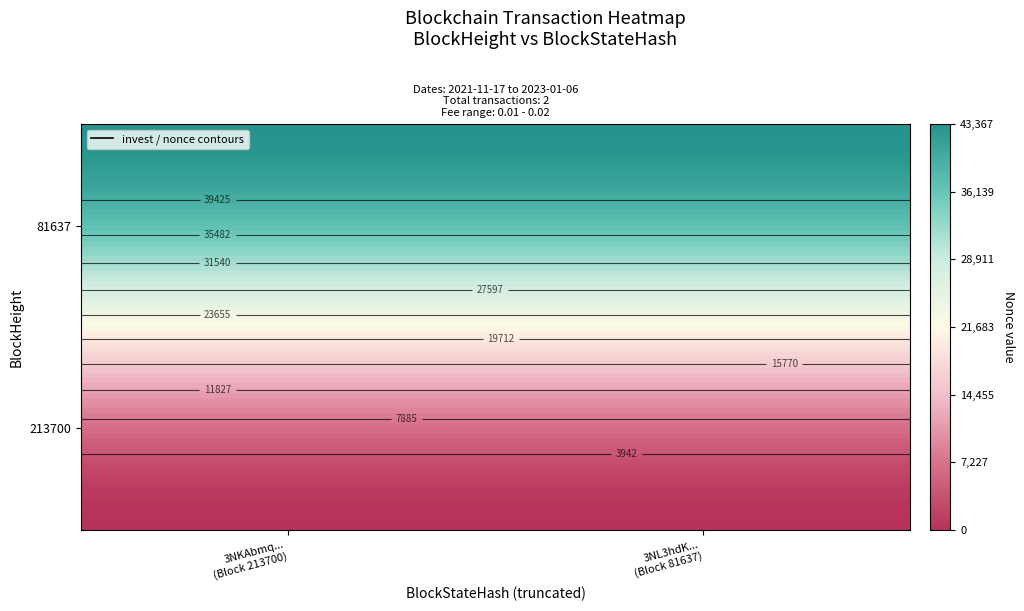

At which category is the sum across all series the highest?

81637